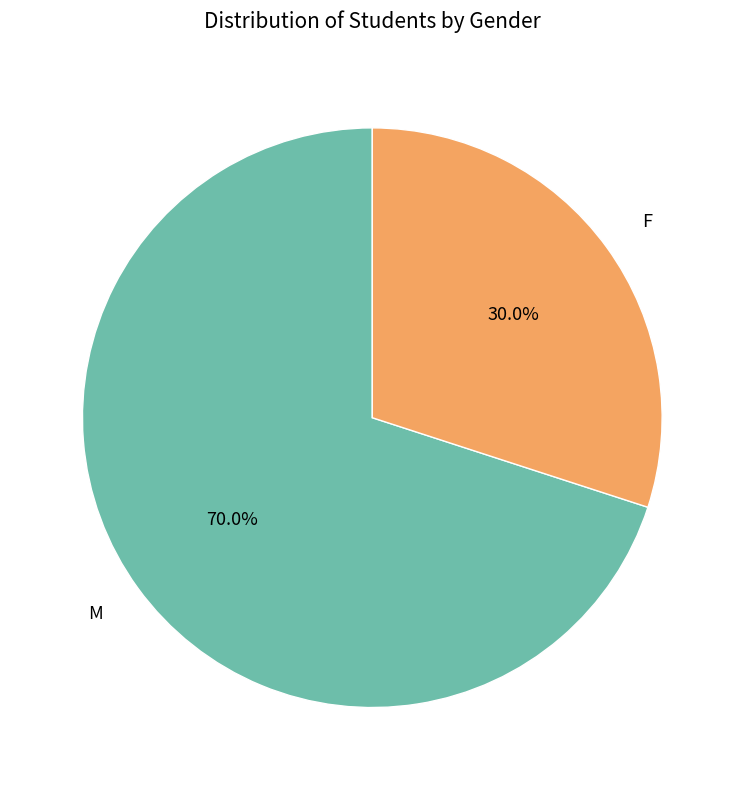

What is the ratio of the value at F to the value at M?

0.4